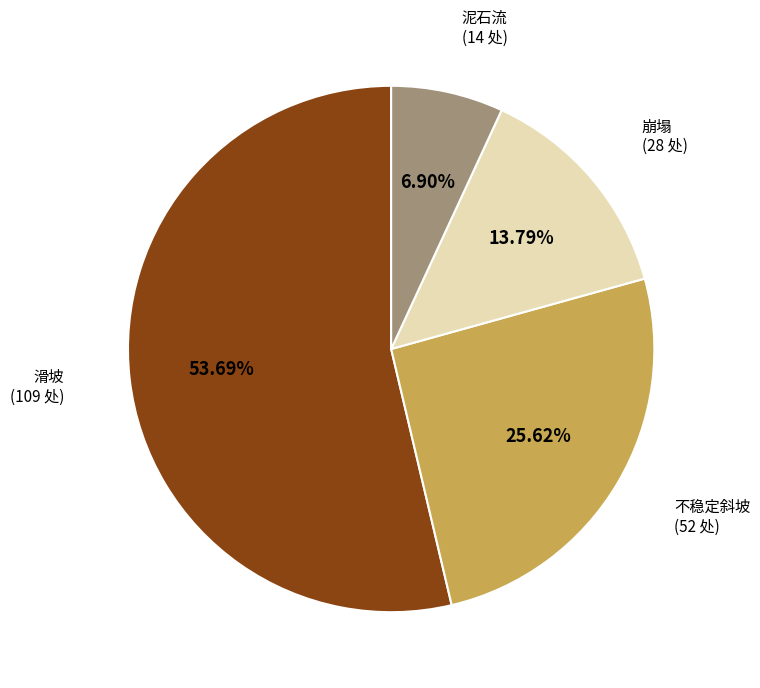

Which slice is the largest?

滑坡